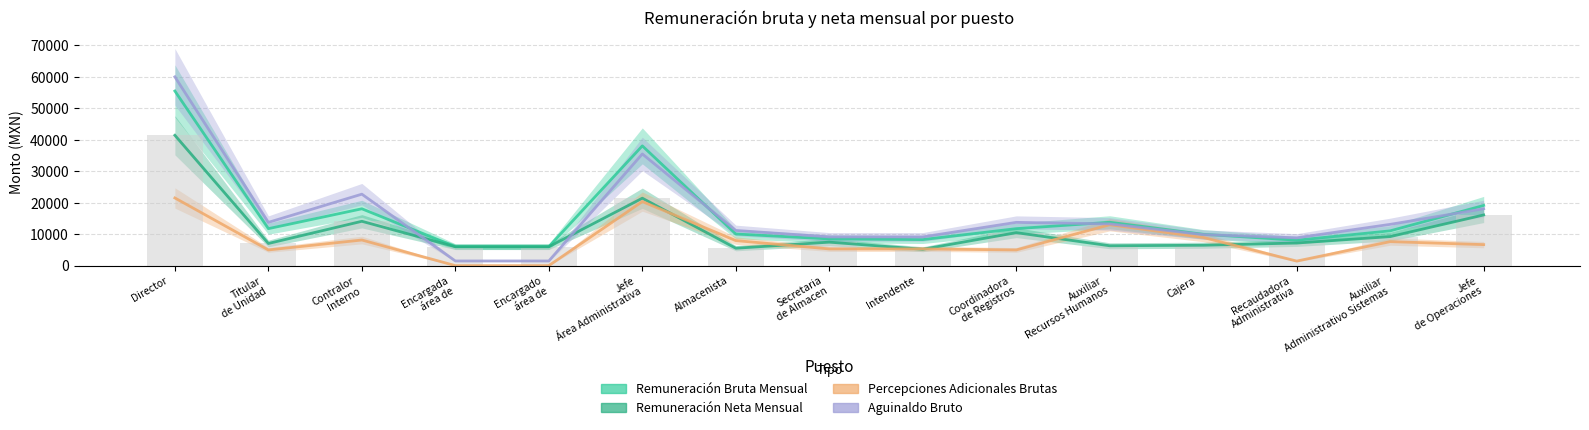

Which series changed the most between Almacenista
 and Coordinadora
de Registros?

Remuneración Neta Mensual